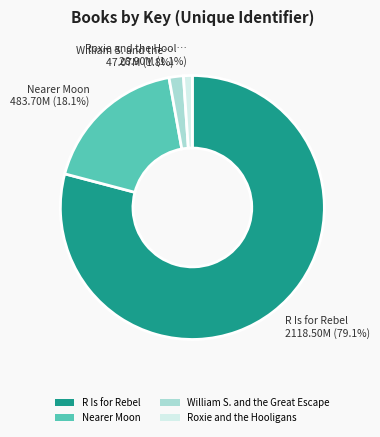

True or false: Roxie and the Hooligans accounts for 11% of the total.

False